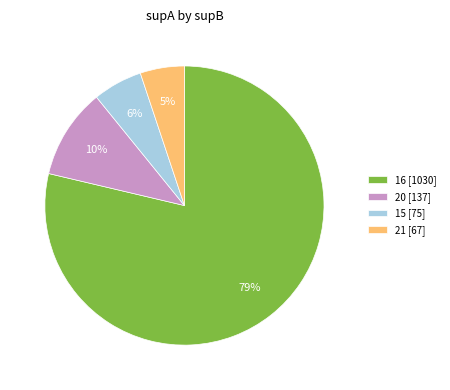

Does any single category account for the majority?

Yes